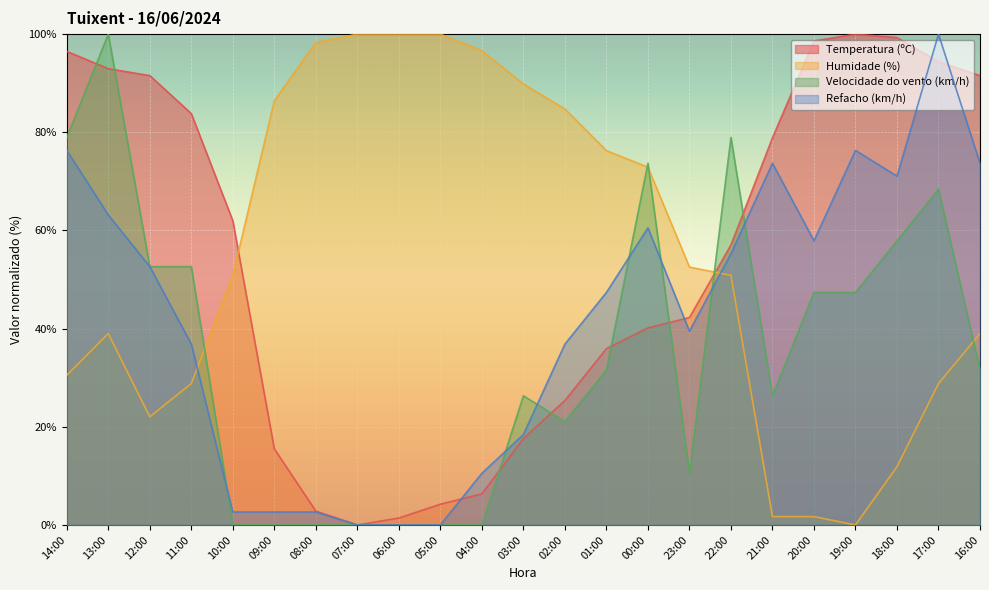

Which series ends up on top after the final intersection of Refacho (km/h) and Temperatura (ºC)?

Temperatura (ºC)